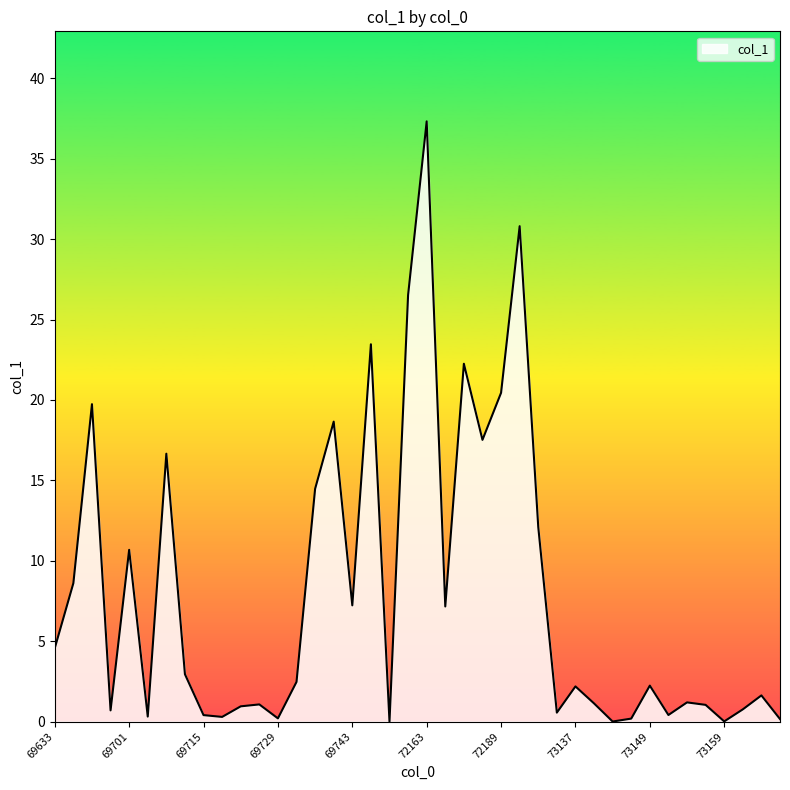

What is the greatest value displayed?

37.3